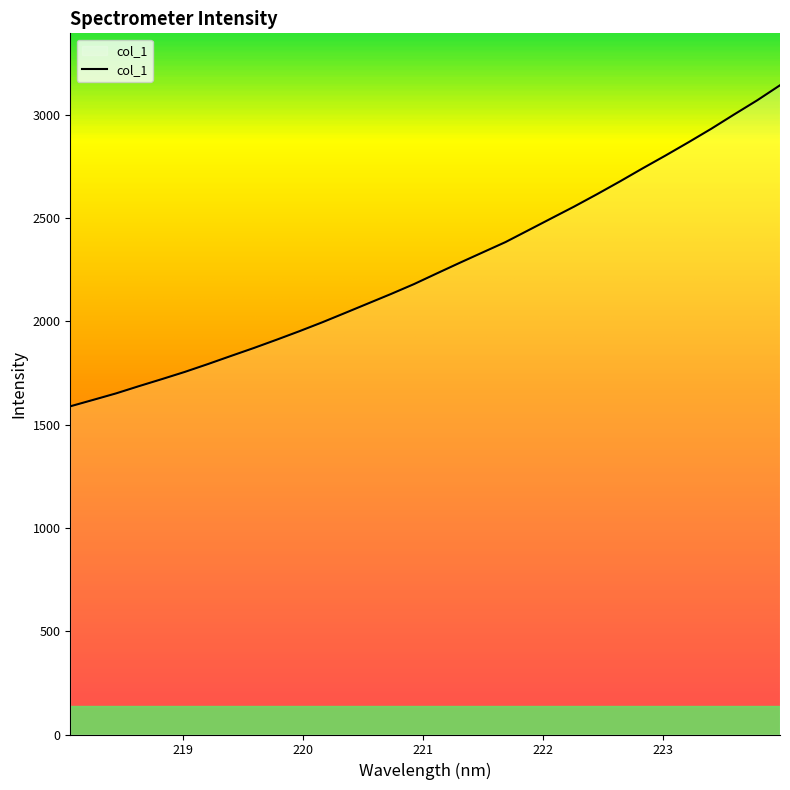

How many lines are shown in the chart?

1